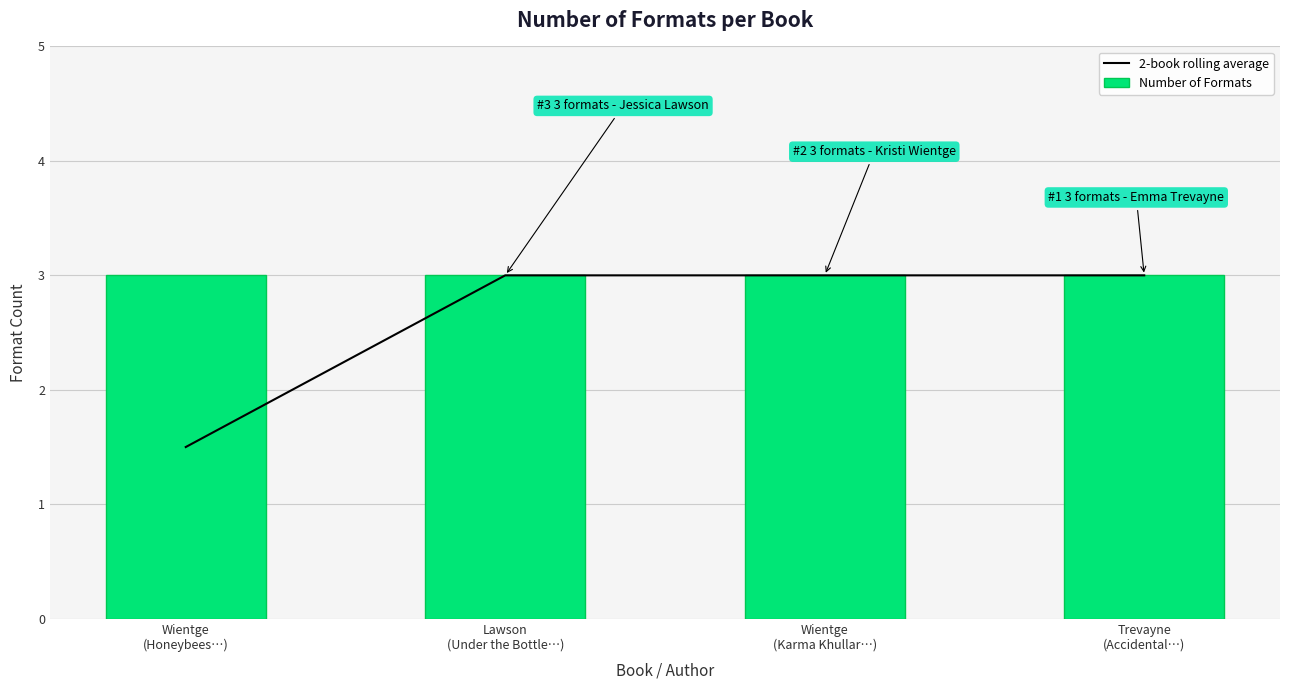

True or false: Number of Formats has a value of 3.0 at Wientge
(Honeybees…).

True